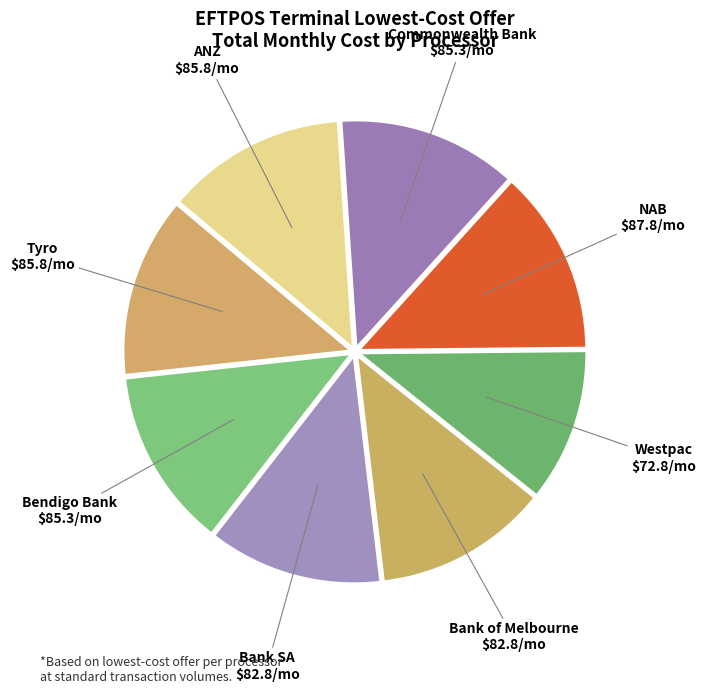

Does any single category account for the majority?

No